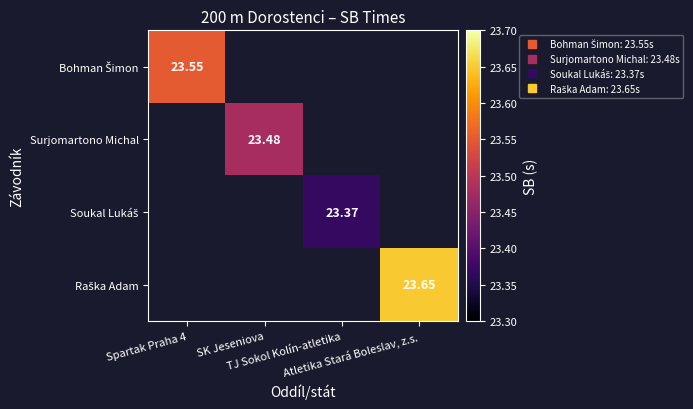

Is the value of Soukal Lukáš at SK Jeseniova greater than the value of Raška Adam at Spartak Praha 4?

No